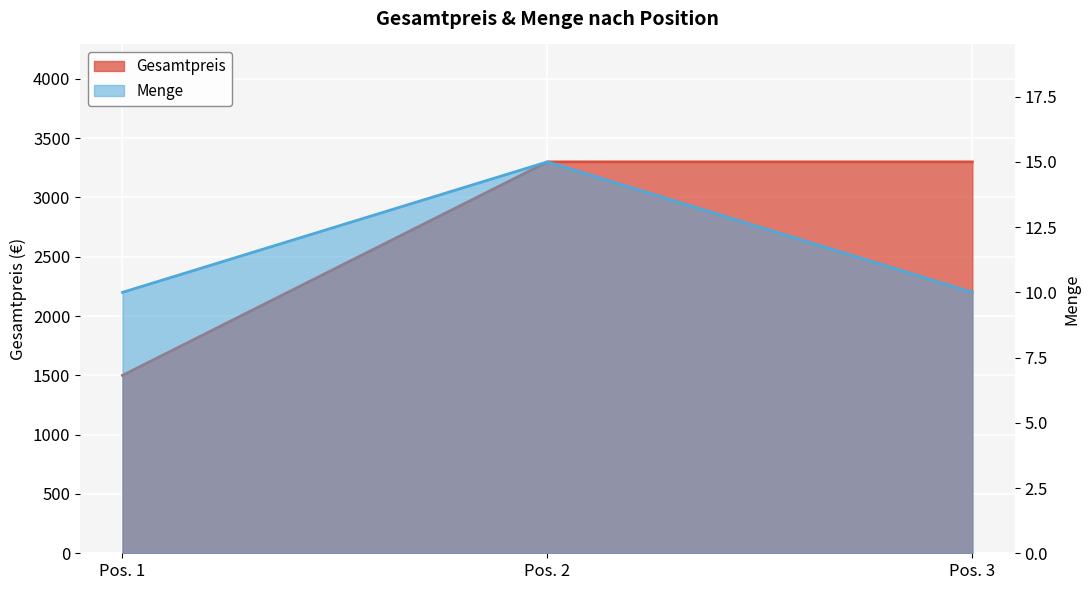

What is the value of the Gesamtpreis point at the 2nd from the left?

3300